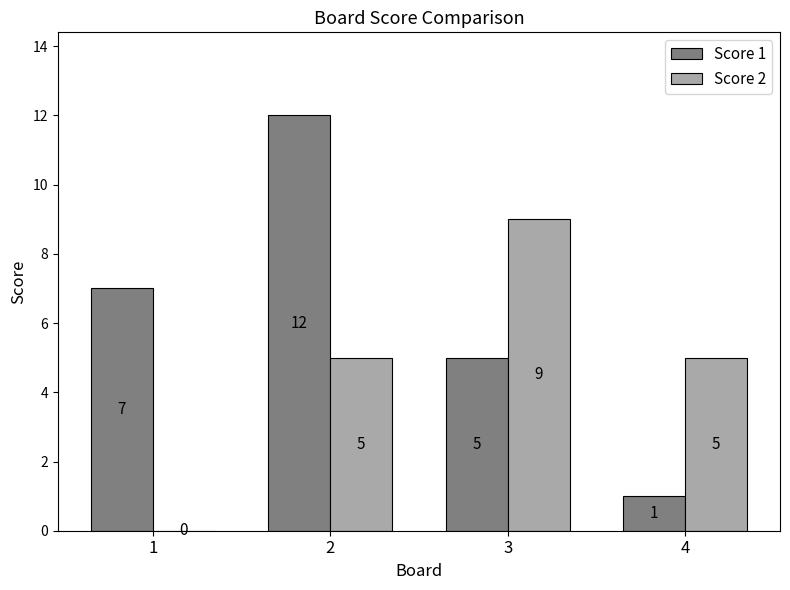

Which series changed the most between 1 and 3?

Score 2